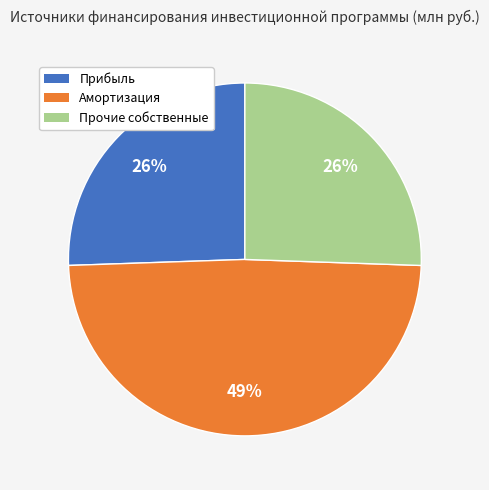

To the nearest percent, what is the average slice percentage?

33%